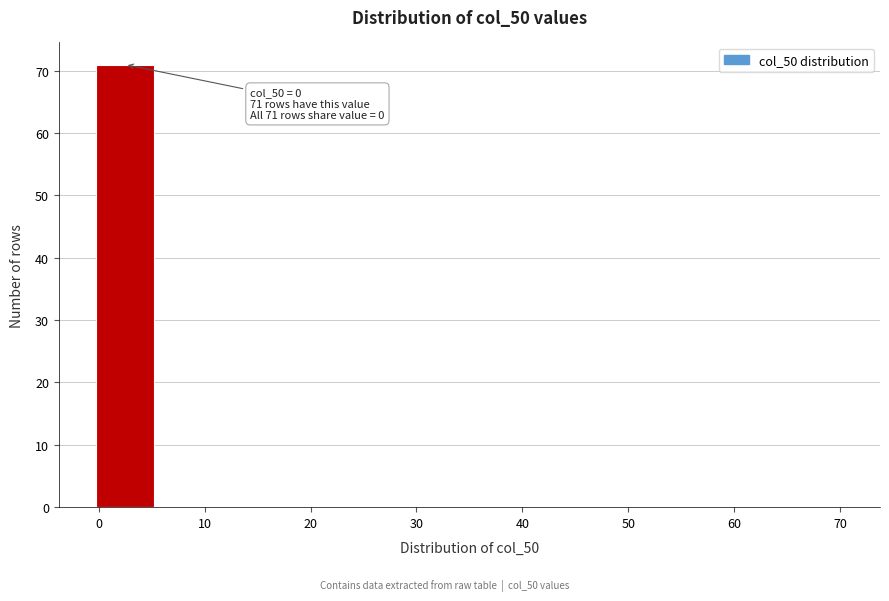

Over which range of the x-axis is the bar tallest?

0 to 5